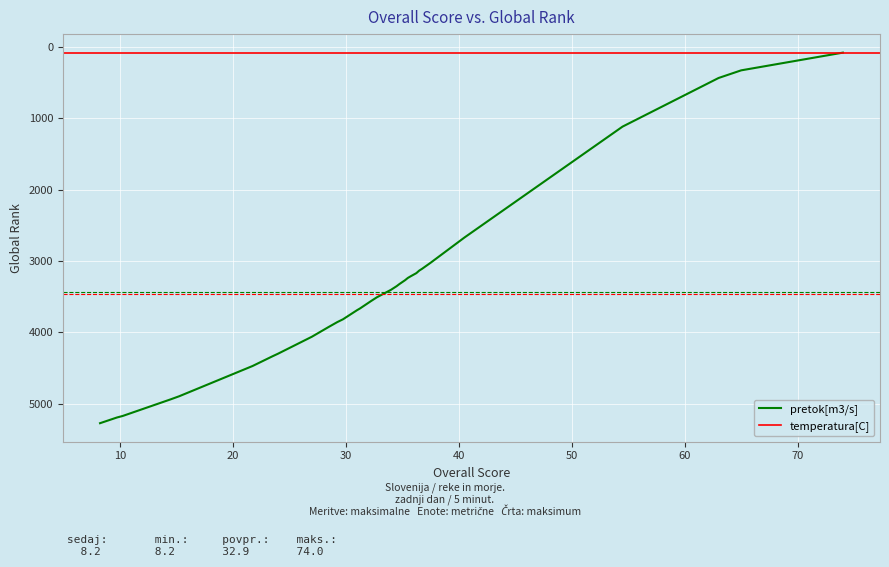

True or false: temperatura[C] and pretok[m3/s] cross at least once.

False